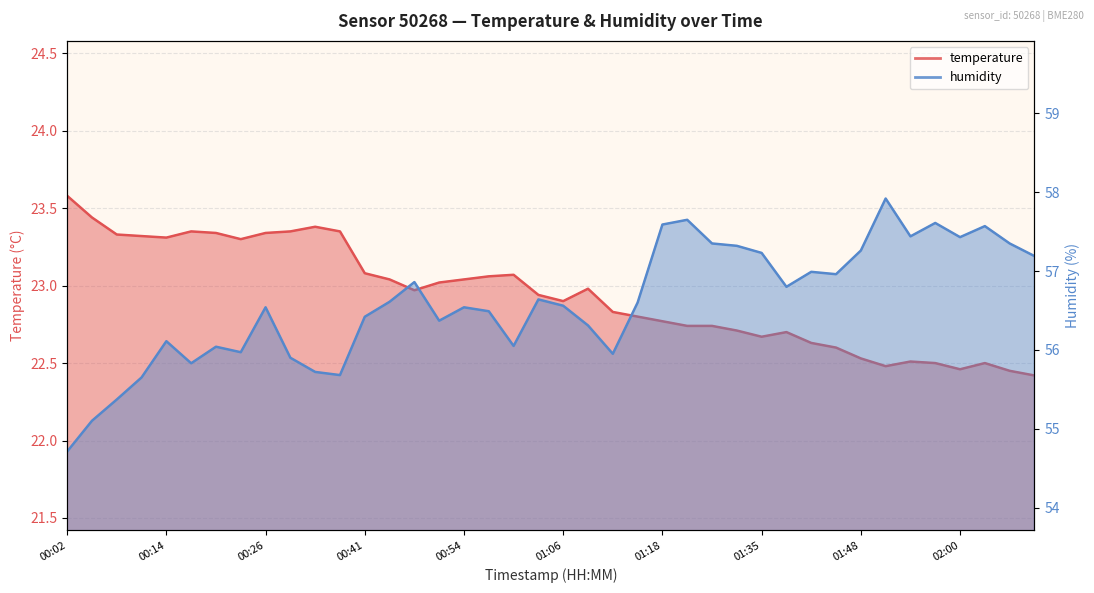

Where is the first local minimum for temperature?

00:14